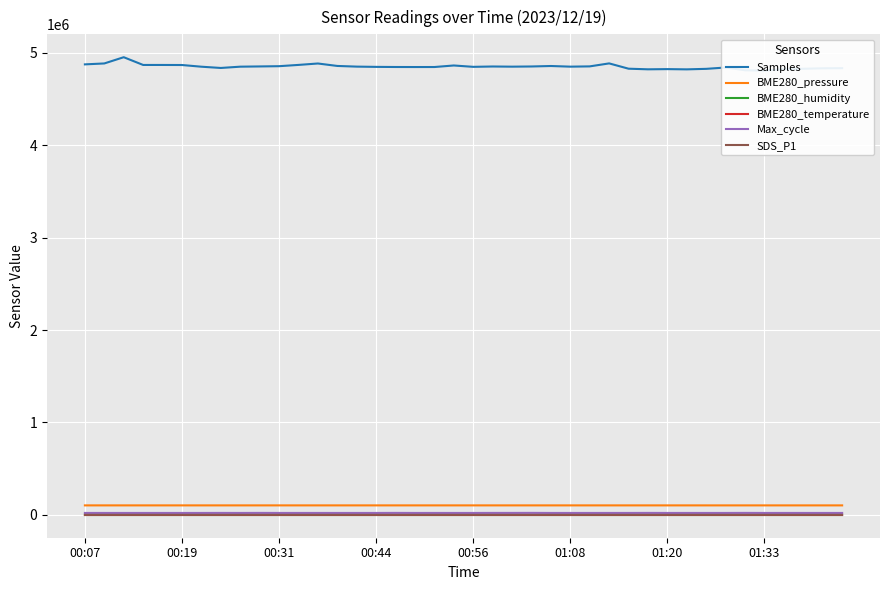

True or false: SDS_P1 and BME280_humidity cross at least once.

False